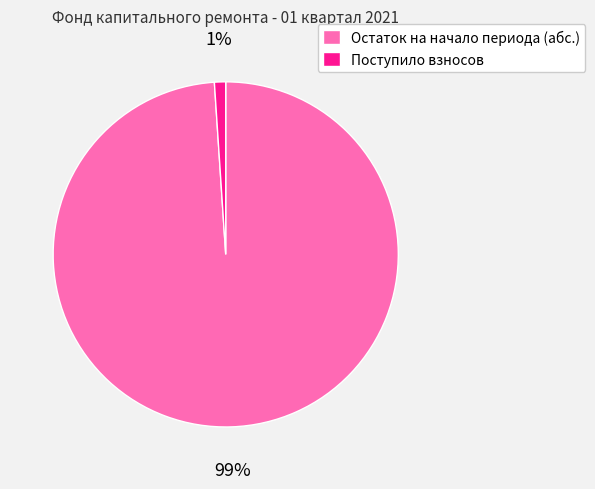

Is it true that Остаток на начало периода (абс.) is 99% of the pie?

True